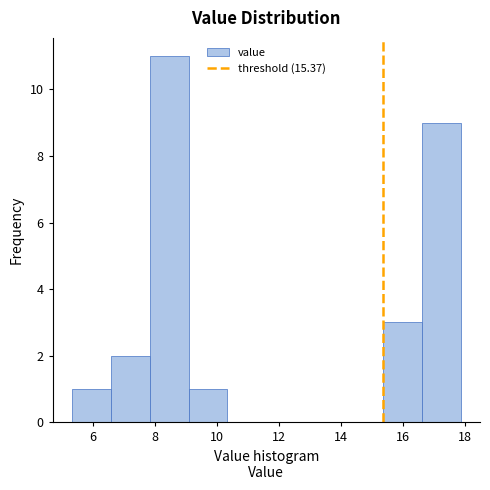

Reading left to right, transcribe this chart: for each bar, give the range it covers on the x-axis and its height. Neither the bar edges nor the heights are printed on the chart, so give them approximately, as read against the axes.

5.4 to 6.6: 1
6.6 to 7.8: 2
7.8 to 9.0: 11
9.0 to 10.4: 1
10.4 to 11.6: 0
11.6 to 12.8: 0
12.8 to 14.2: 0
14.2 to 15.4: 0
15.4 to 16.6: 3
16.6 to 17.8: 9